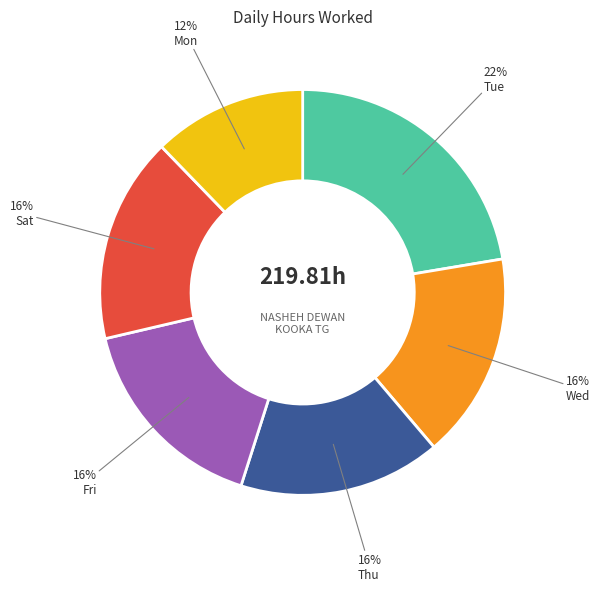

Does any single category account for the majority?

No